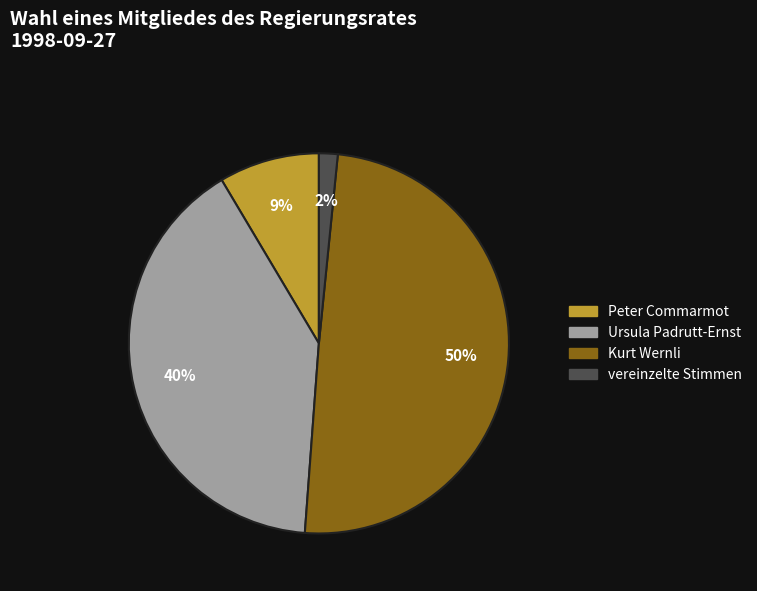

Which category has the biggest portion of the pie?

Kurt Wernli